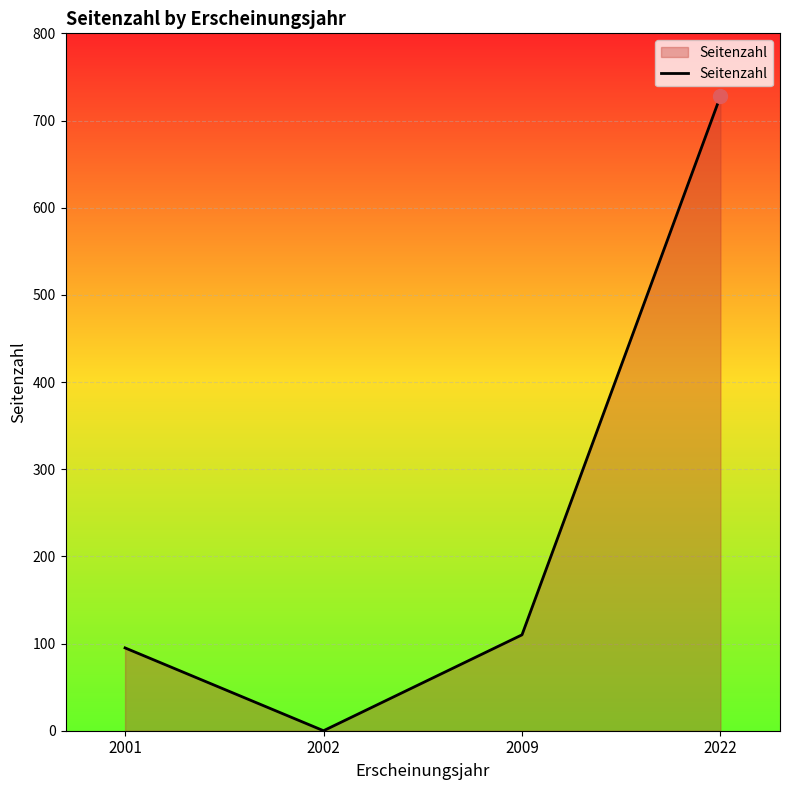

Does the chart have visible grid lines?

Yes